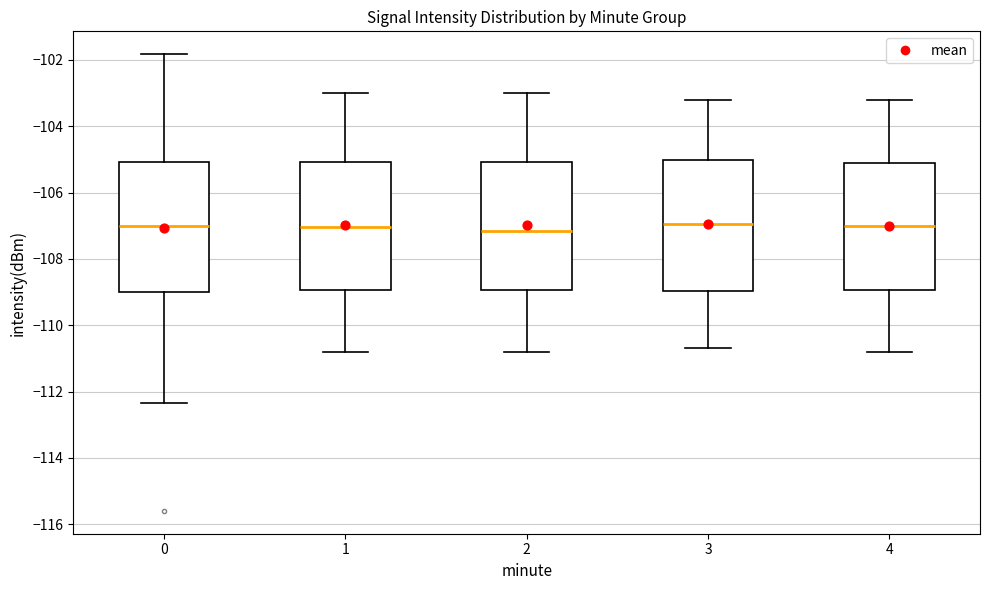

Reading left to right, read every box against the y-axis: the position of its median line, the range the box covers, and the ends of its whiskers. The values are not printed on the chart, so give them approximately, as read against the axis.

0: median -107.0, box -109.0 to -105.0, whiskers -112.4 to -101.8
1: median -107.0, box -109.0 to -105.0, whiskers -110.8 to -103.0
2: median -107.2, box -109.0 to -105.0, whiskers -110.8 to -103.0
3: median -107.0, box -109.0 to -105.0, whiskers -110.6 to -103.2
4: median -107.0, box -109.0 to -105.0, whiskers -110.8 to -103.2